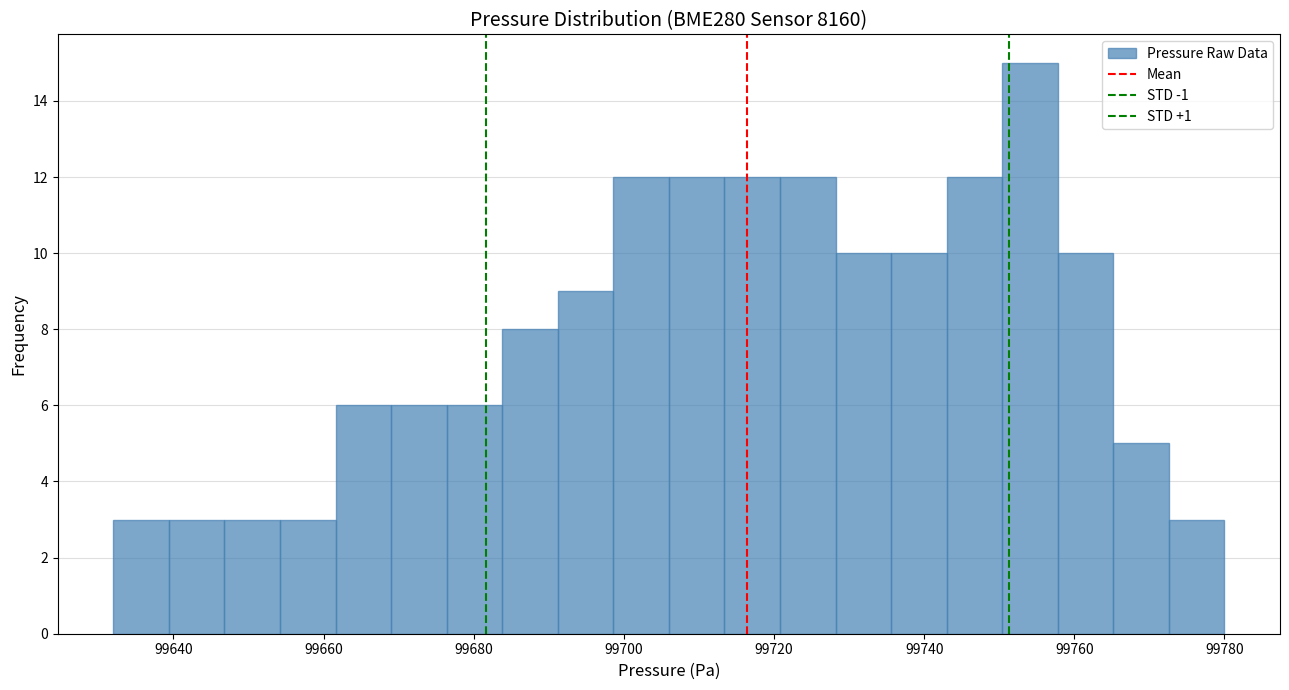

Read against the x-axis, roughly where is the centre of the tallest bar?

99754